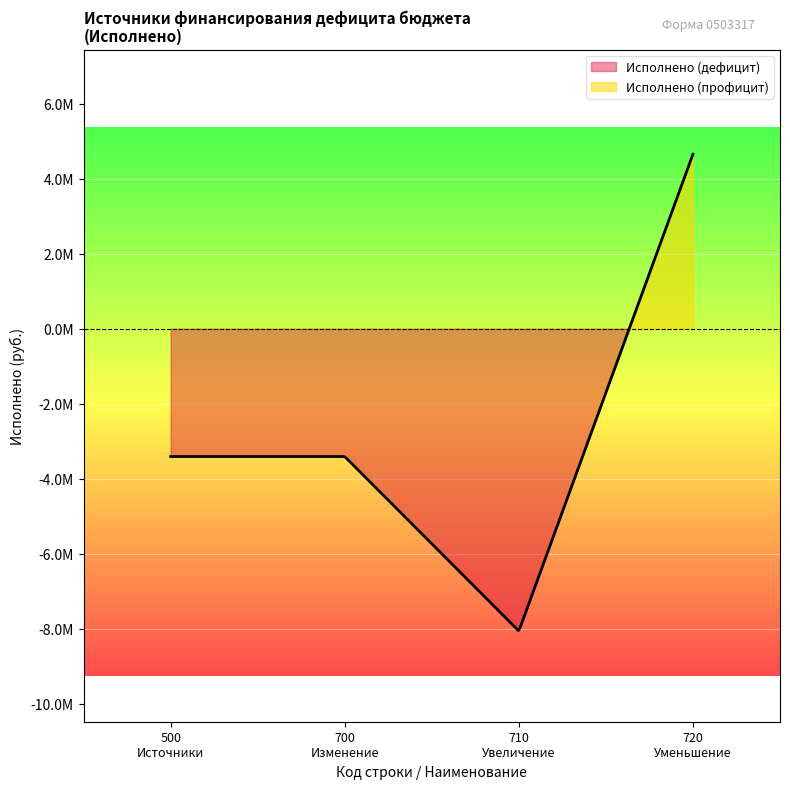

Is it true that the value at 720 is 7649241.6?

False